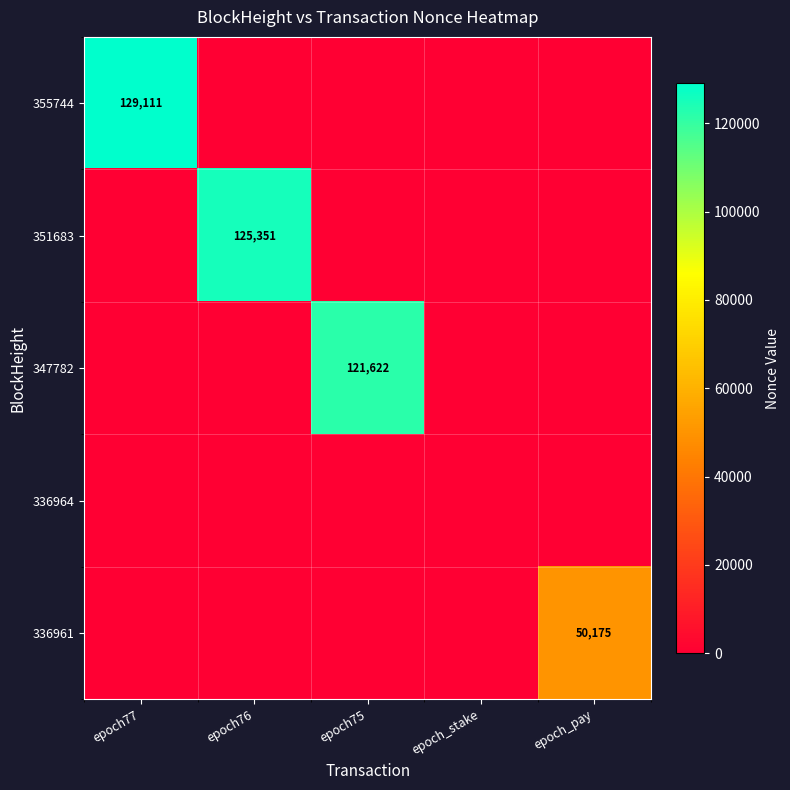

Is the value of 336961 at epoch_pay greater than the value of 351683 at epoch76?

No